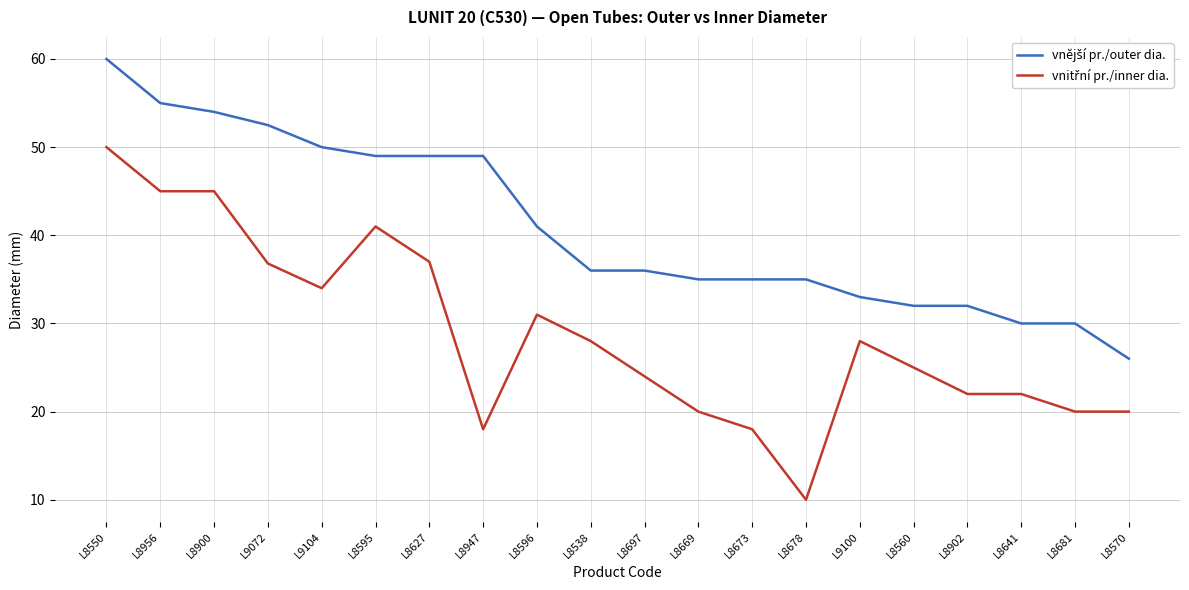

What is the spread (max minus min) of values at L8560?

7.0